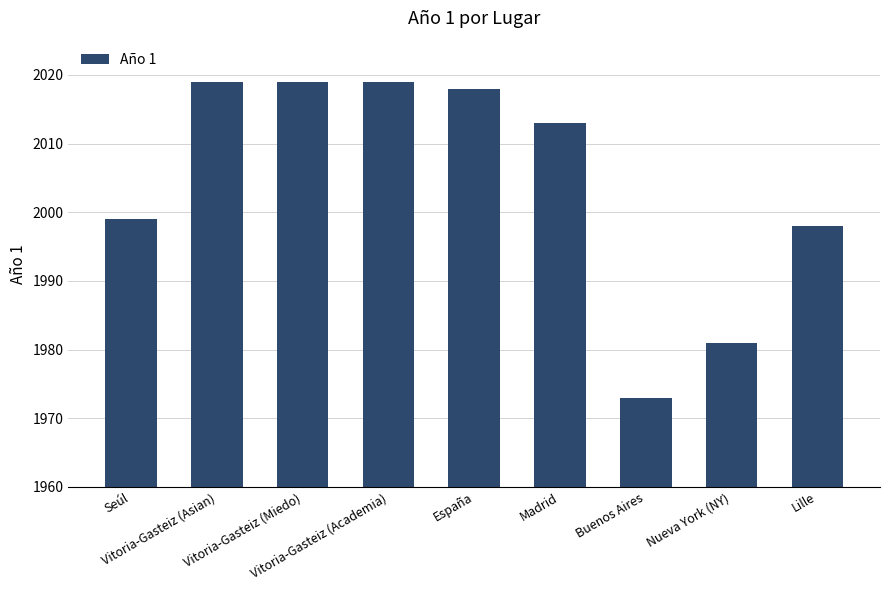

How many values are below 2013?

4